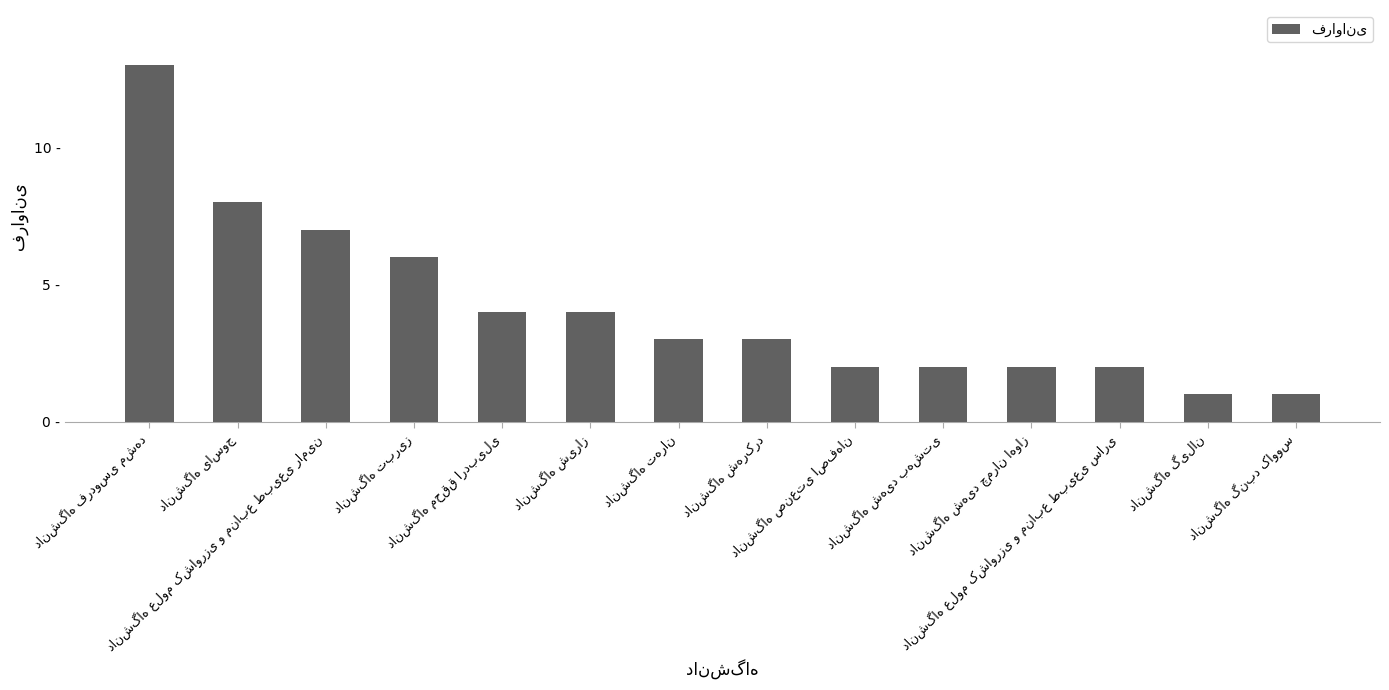

True or false: the data shows 3 at دانشگاه علوم کشاورزی و منابع طبیعی ساری.

False